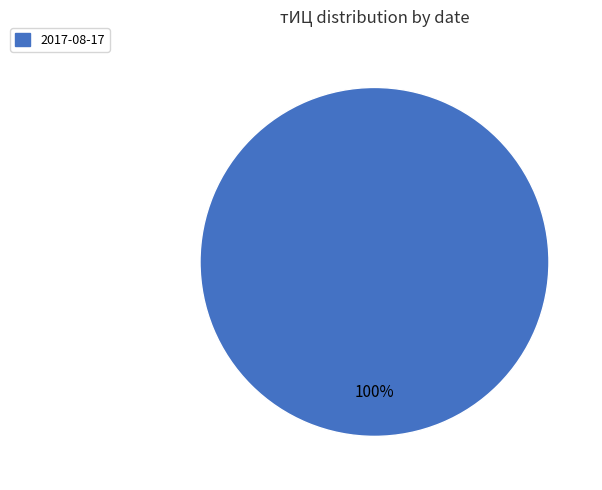

Count the number of slices in the pie.

1